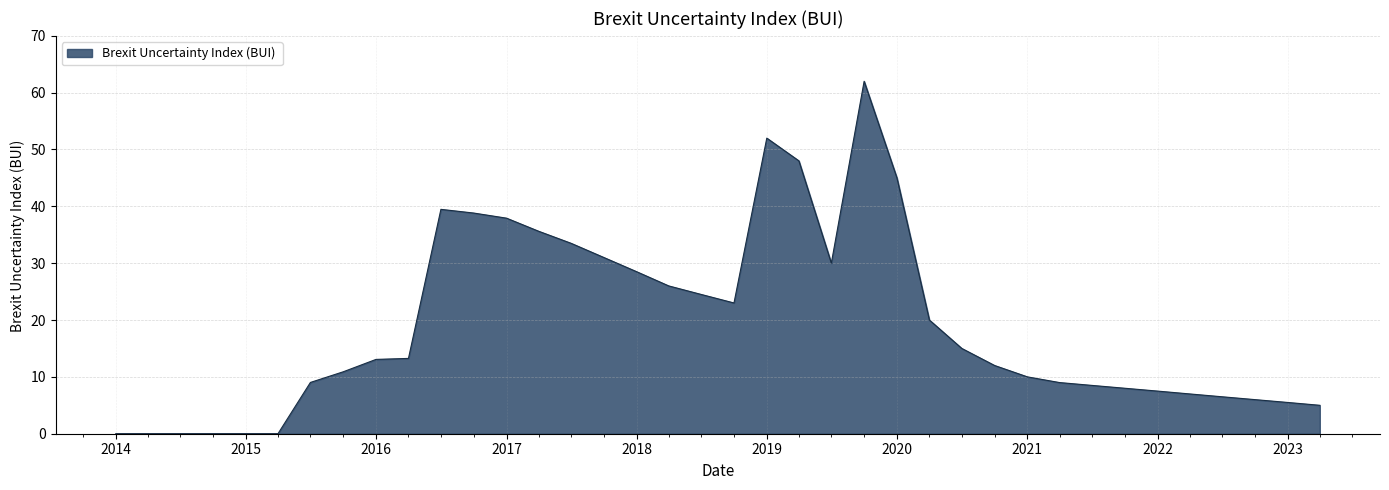

What is the difference between the maximum and minimum values?

62.0